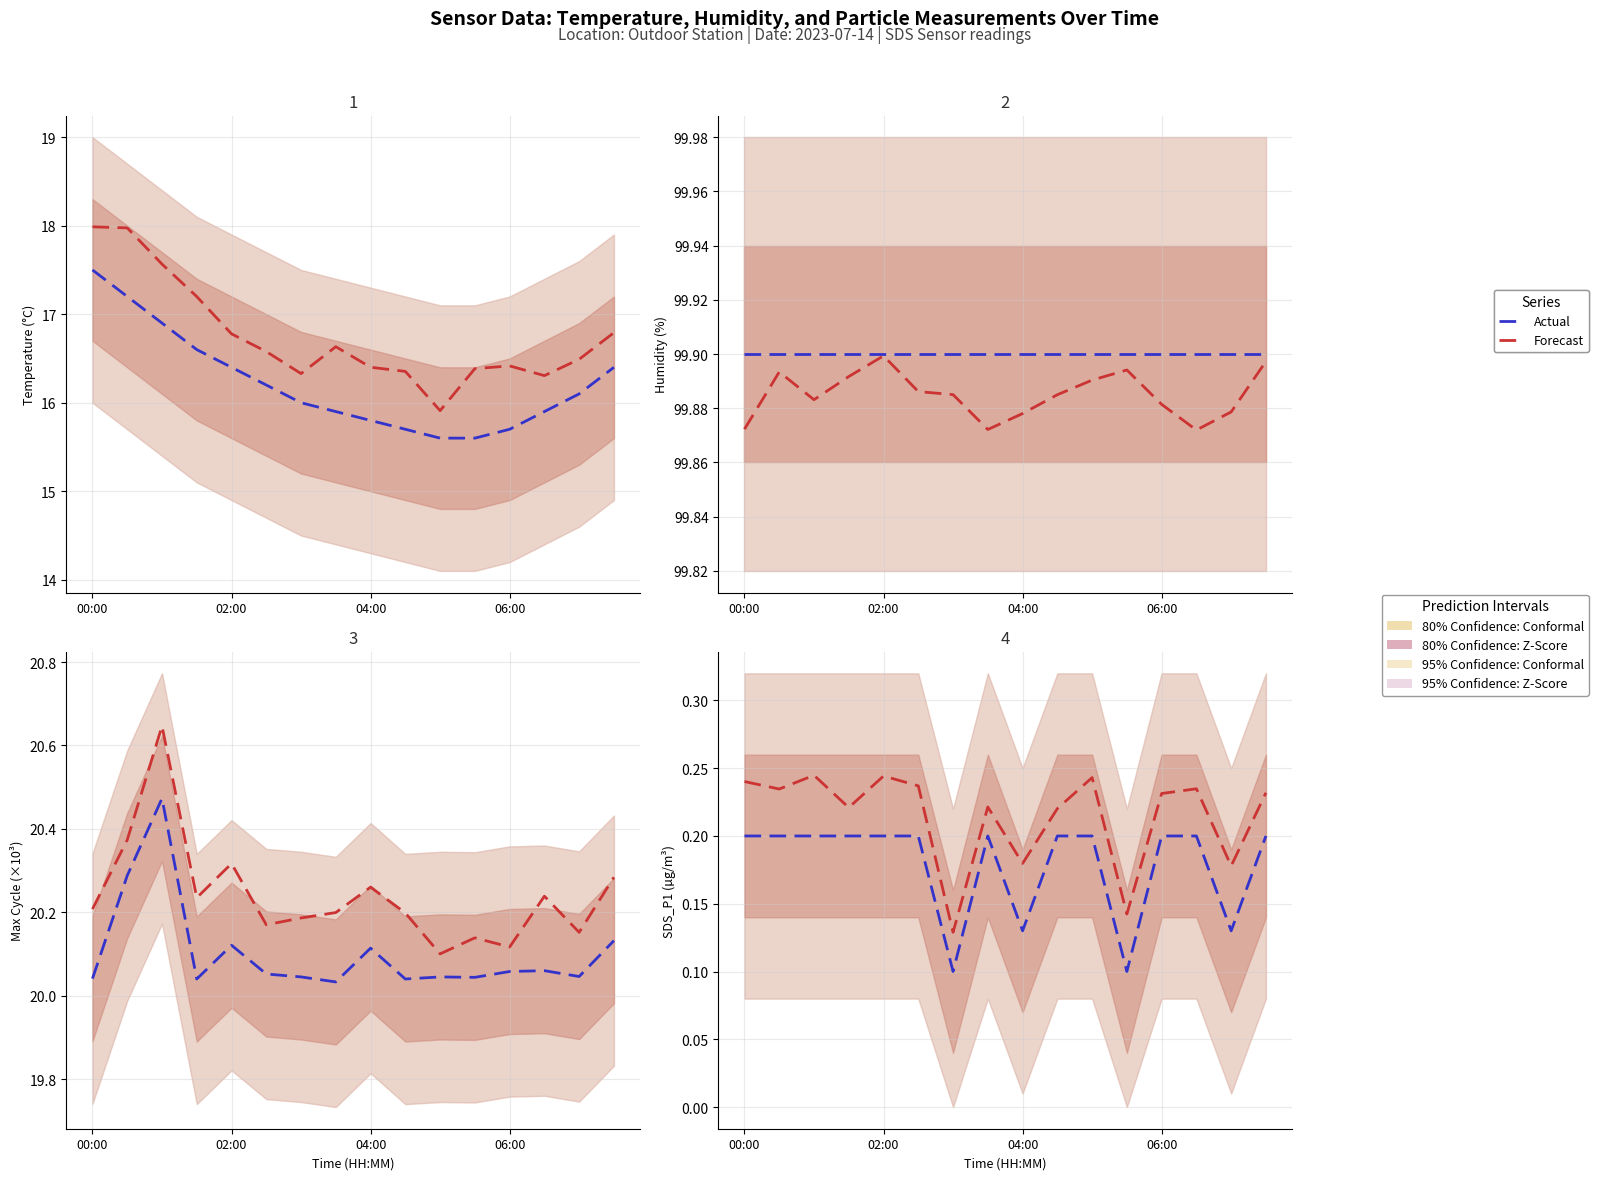

Which series has the largest range (max minus min)?

Forecast